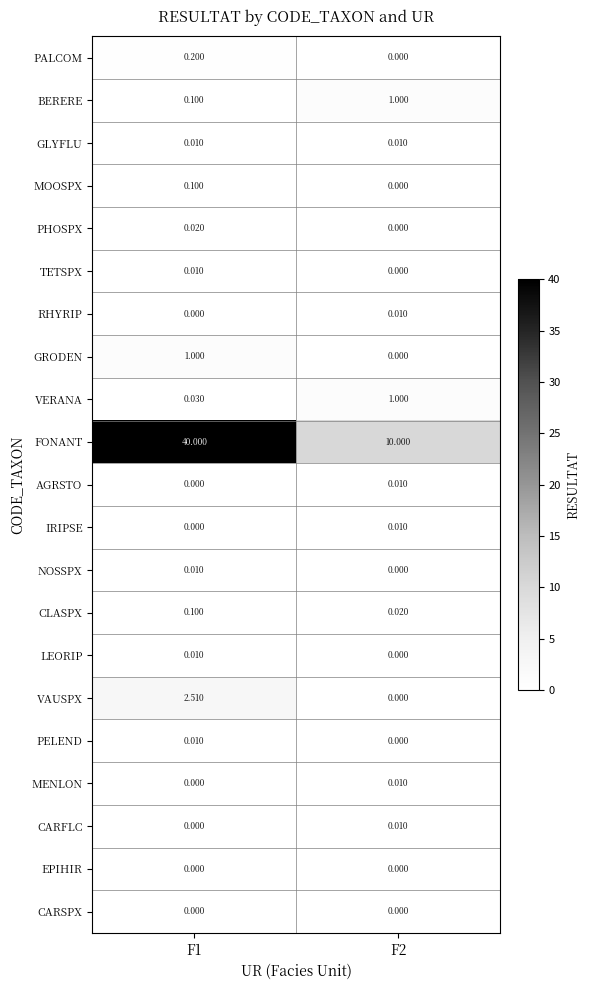

What is the spread (max minus min) of values at F2?

10.0